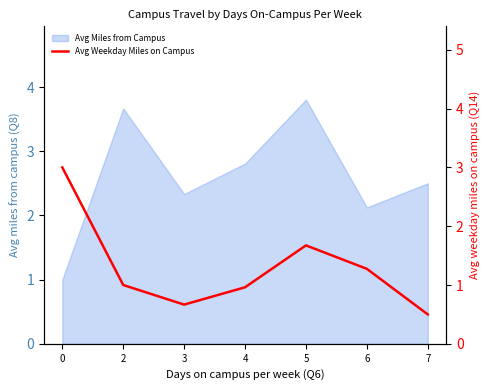

List the labels in order of value, smallest first.

7, 3, 4, 2, 6, 5, 0